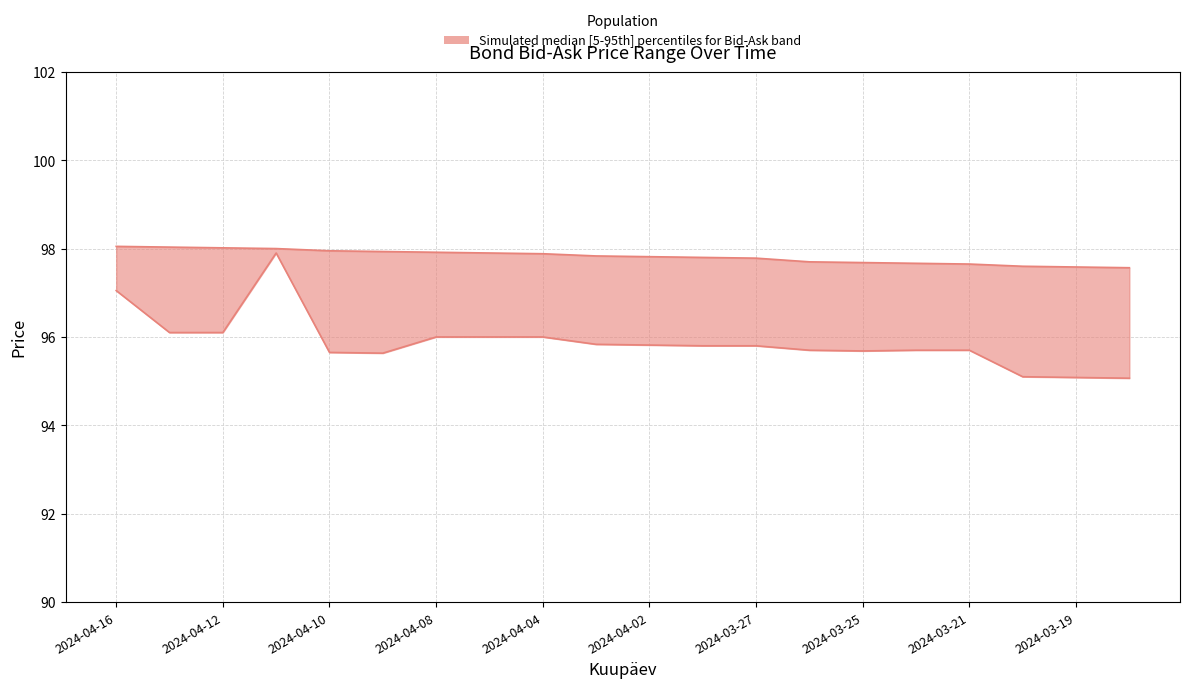

True or false: Ost has more than 2 points higher than both neighbors.

False